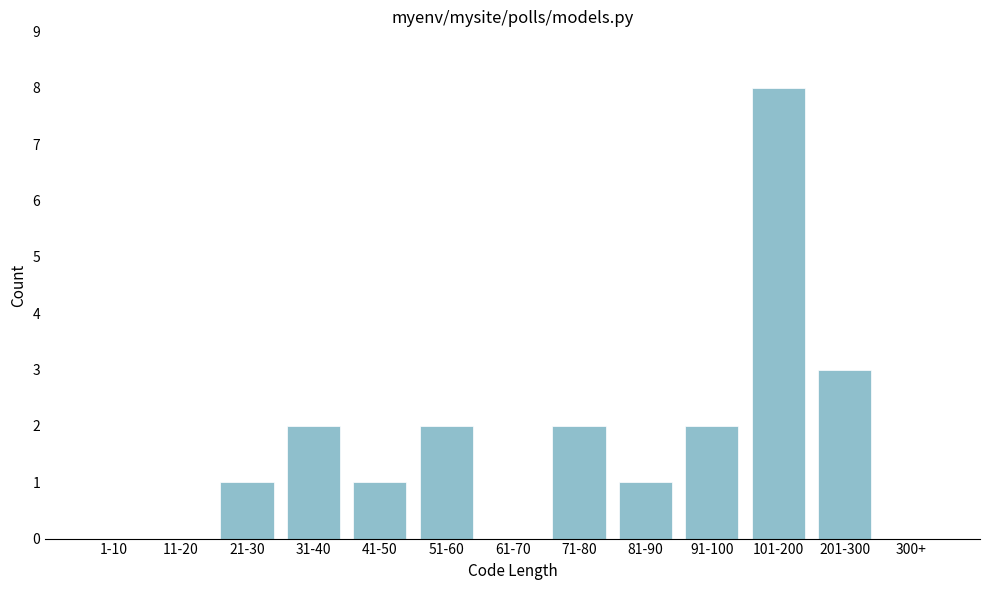

Reading right to left, extract all data points from this chart.

300+=0	201-300=3	101-200=8	91-100=2	81-90=1	71-80=2	61-70=0	51-60=2	41-50=1	31-40=2	21-30=1	11-20=0	1-10=0